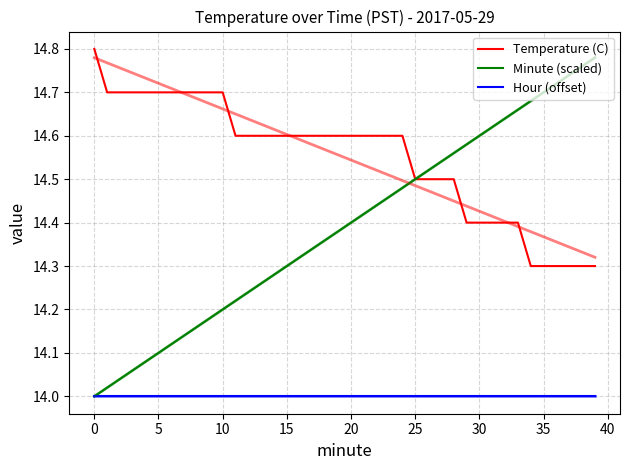

Does the chart display data point markers on the line(s)?

No